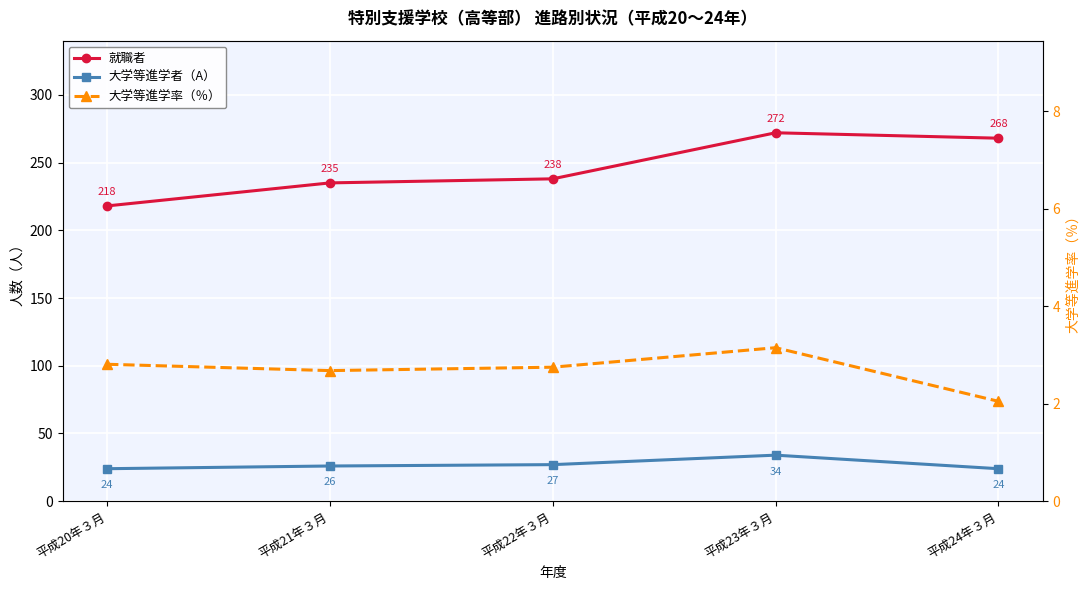

How many interior local peaks does the 大学等進学率（％） series have?

1